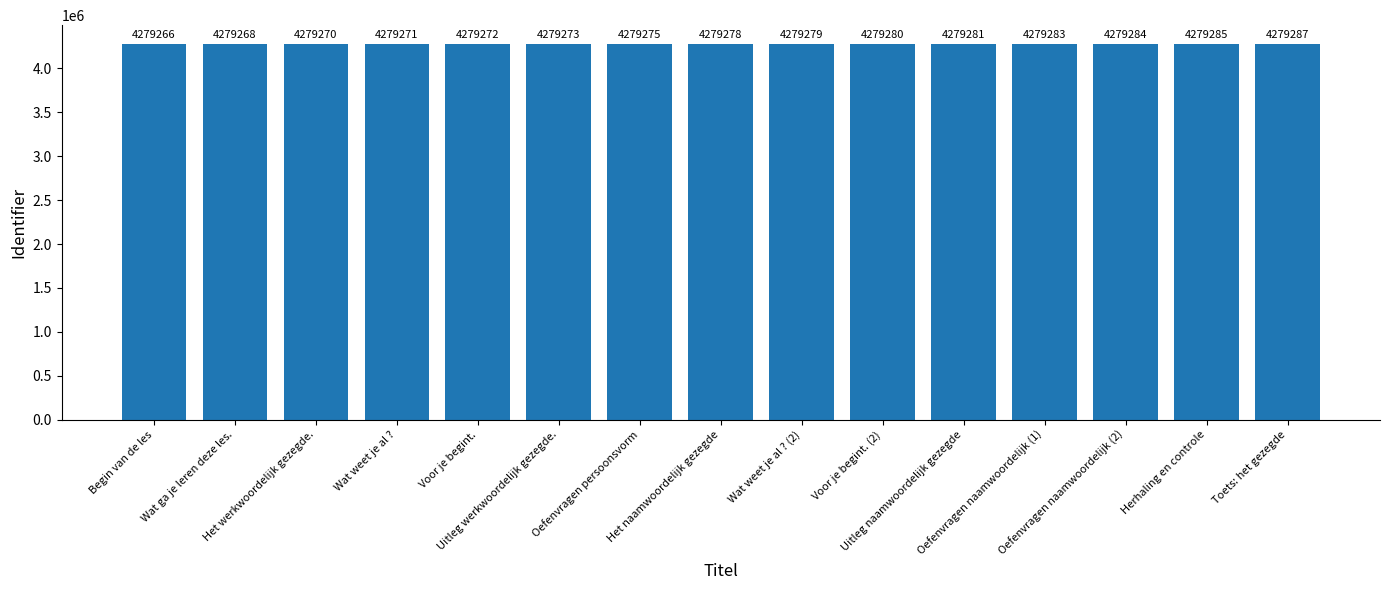

Rank the categories by value from highest to lowest.

Toets: het gezegde, Herhaling en controle, Oefenvragen naamwoordelijk (2), Oefenvragen naamwoordelijk (1), Uitleg naamwoordelijk gezegde, Voor je begint. (2), Wat weet je al ? (2), Het naamwoordelijk gezegde, Oefenvragen persoonsvorm, Uitleg werkwoordelijk gezegde., Voor je begint., Wat weet je al ?, Het werkwoordelijk gezegde., Wat ga je leren deze les., Begin van de les